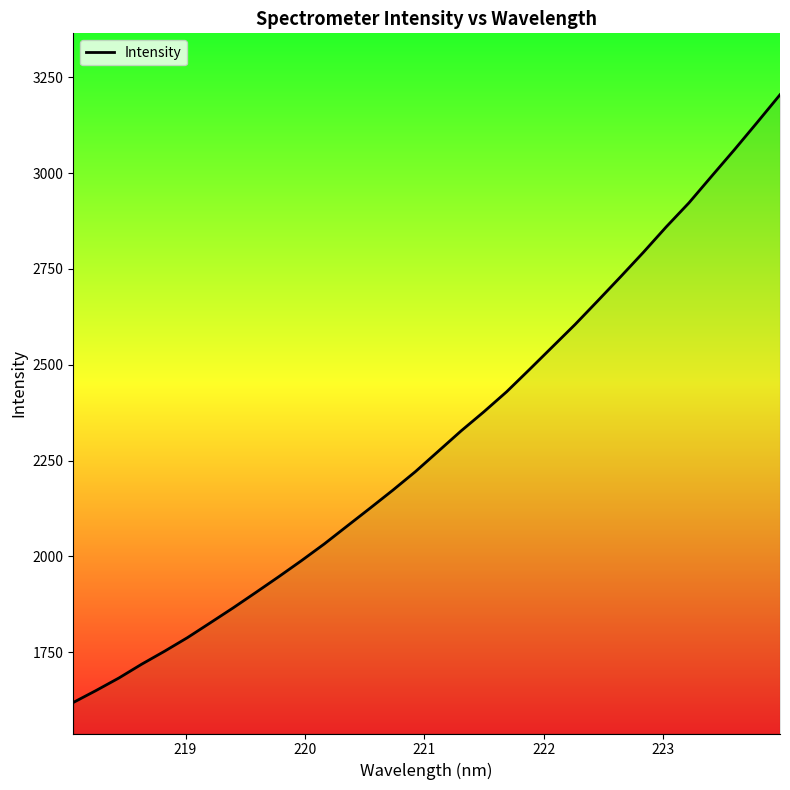

What is the maximum value shown in the chart?

3204.5